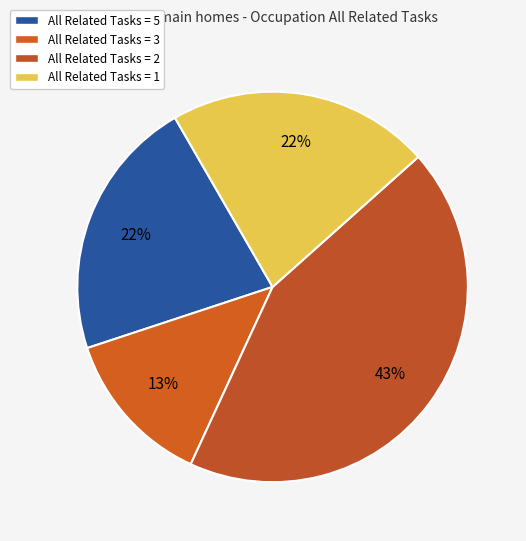

How many slices are in this pie chart?

4